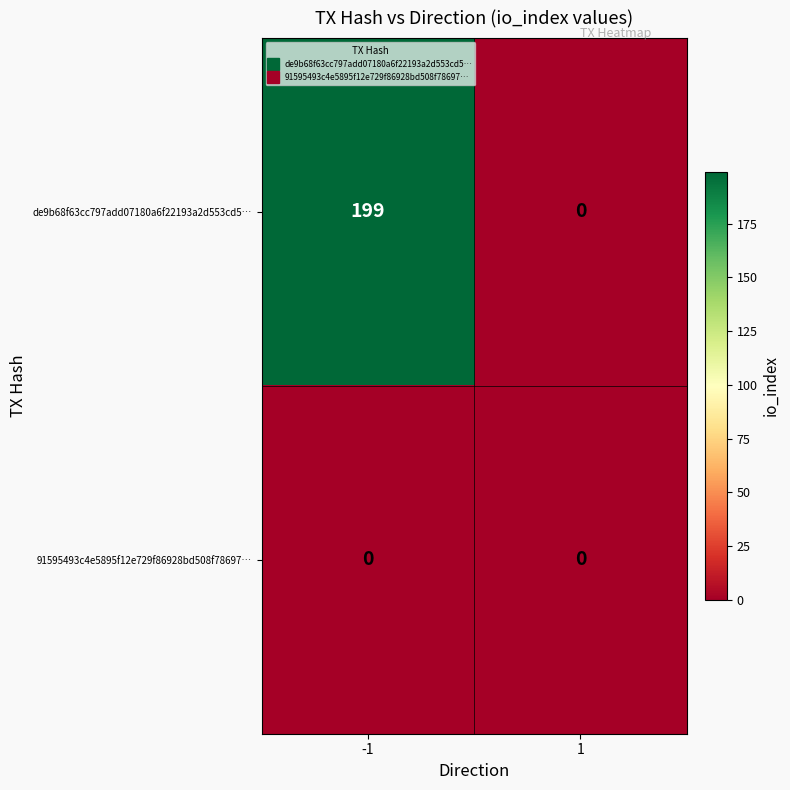

Read the de9b68f63cc797add07180a6f22193a2d553cd5… value at -1.

199